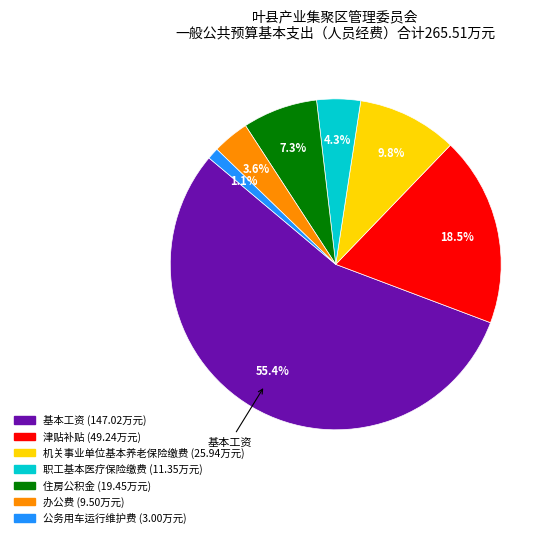

Does any single category account for the majority?

Yes